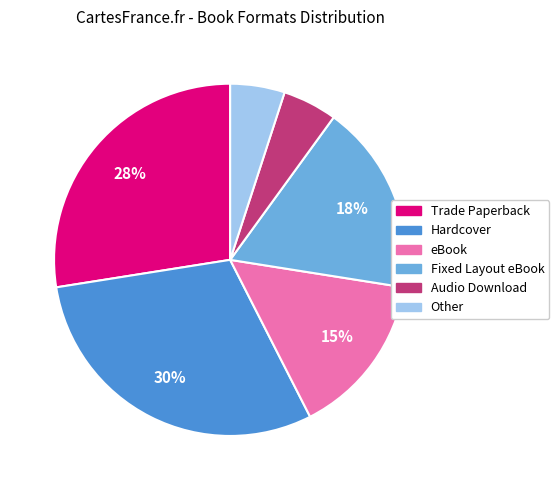

How many slices are in this pie chart?

6